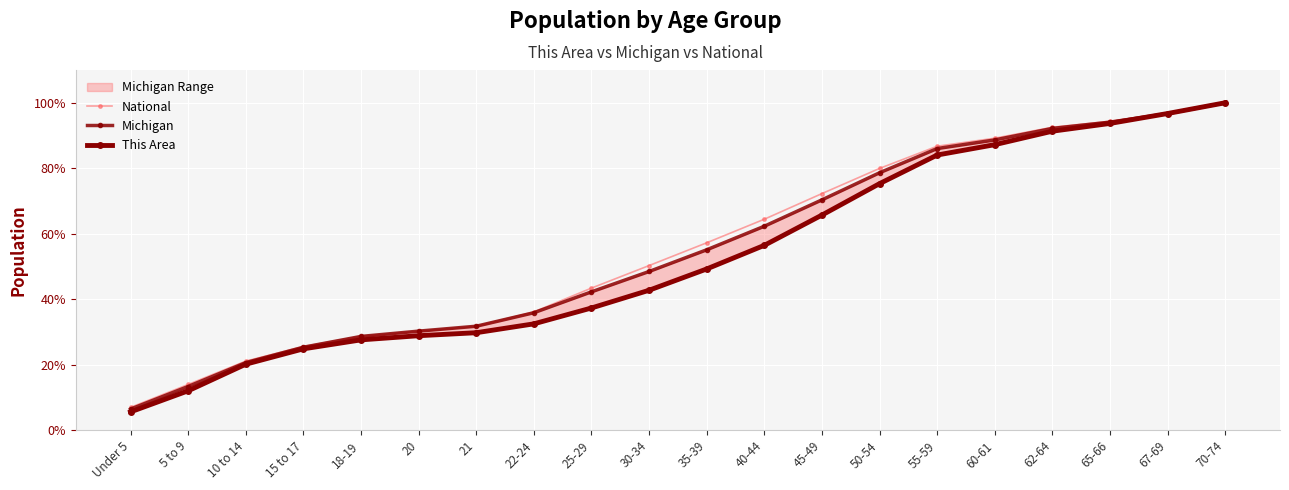

What is the sum of all Michigan values?

1107.0